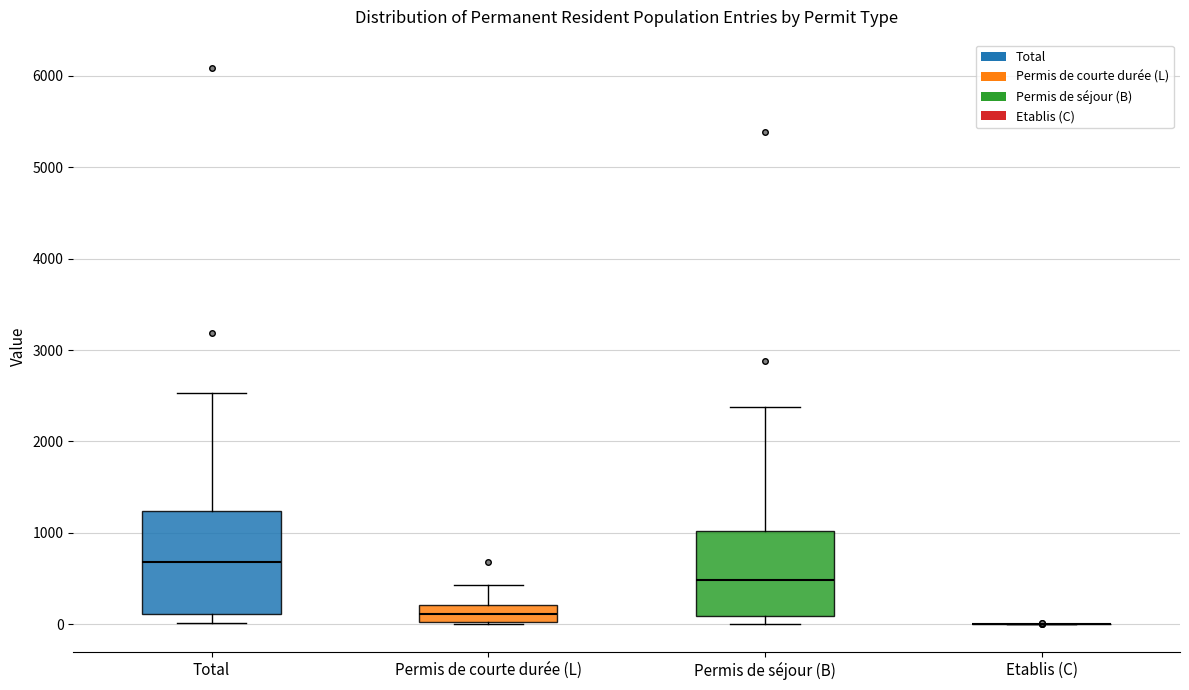

Reading left to right, transcribe this box plot: for each box, give where its median line is, the range the box spans, and where its two whiskers end, as read against the y-axis. The values are not printed on the chart, so give them approximately, as read against the axis.

Total: median 700, box 100 to 1200, whiskers 0 to 2500
Permis de courte durée (L): median 100, box 0 to 200, whiskers 0 to 400
Permis de séjour (B): median 500, box 100 to 1000, whiskers 0 to 2400
Etablis (C): box collapsed to a line at 0, whiskers 0 to 0